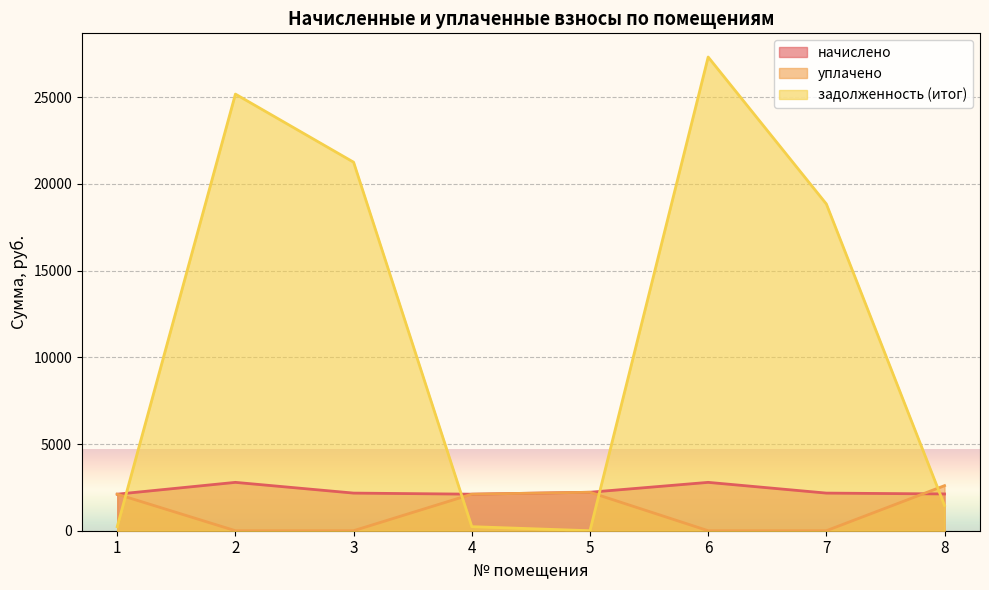

True or false: начислено has more than 1 interior local peaks.

True